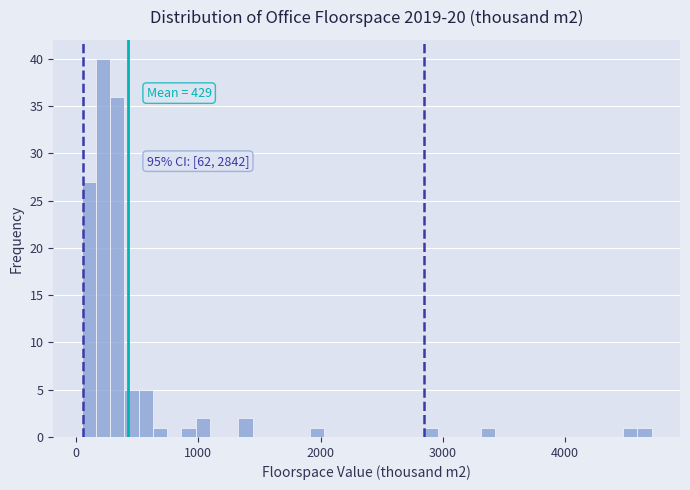

Read against the x-axis, roughly where is the centre of the tallest bar?

200